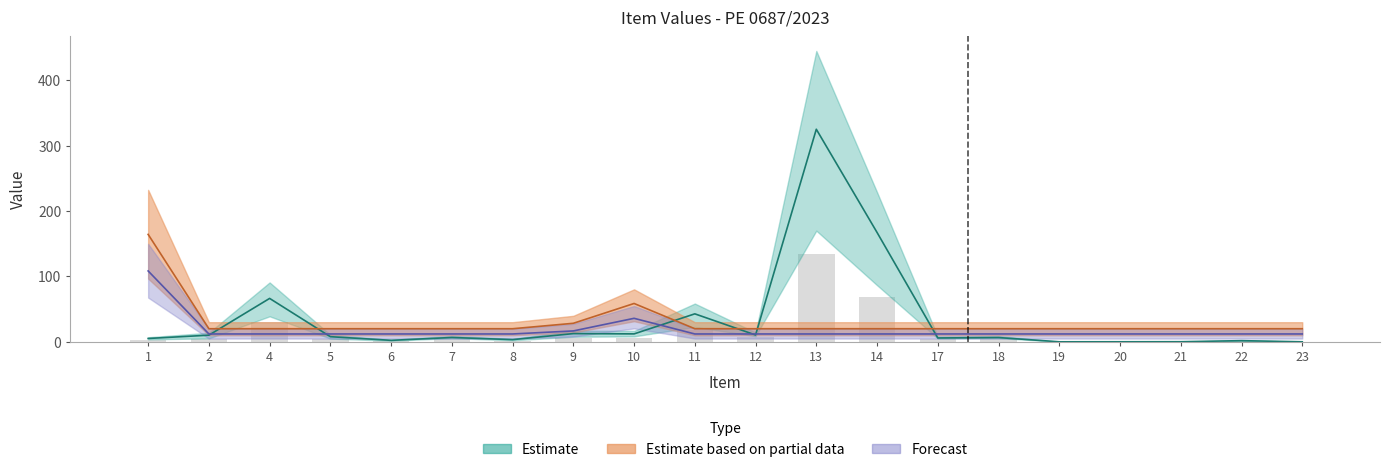

What is the total value across all series at 8?

35.3